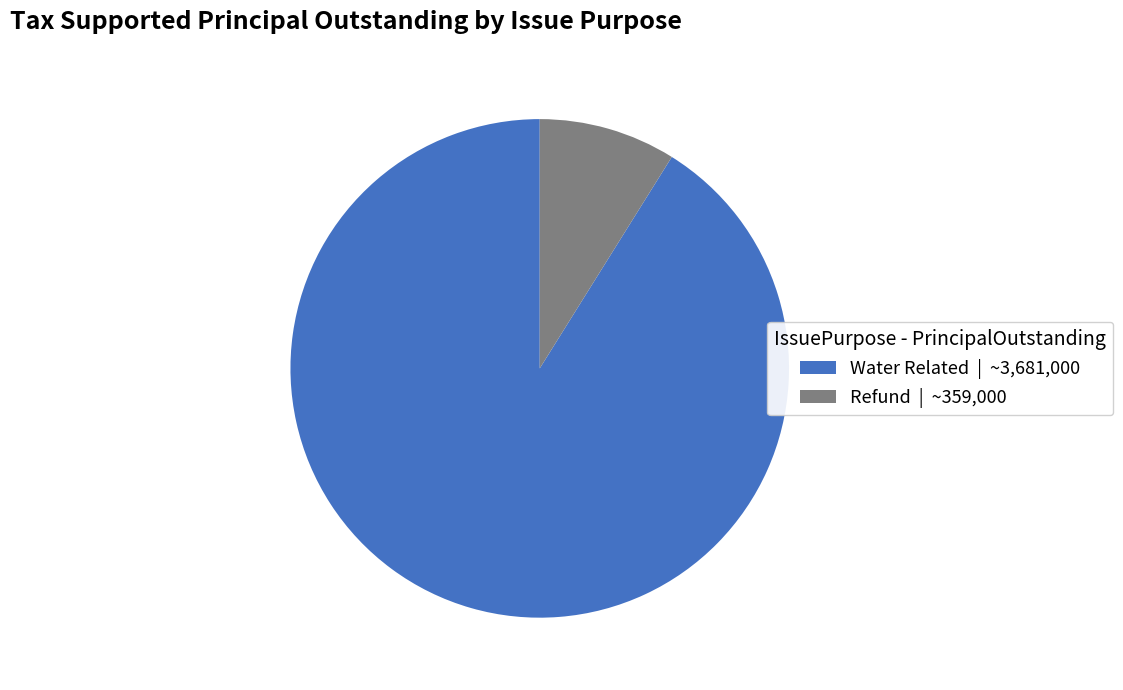

Which category has the smallest portion of the pie?

Refund